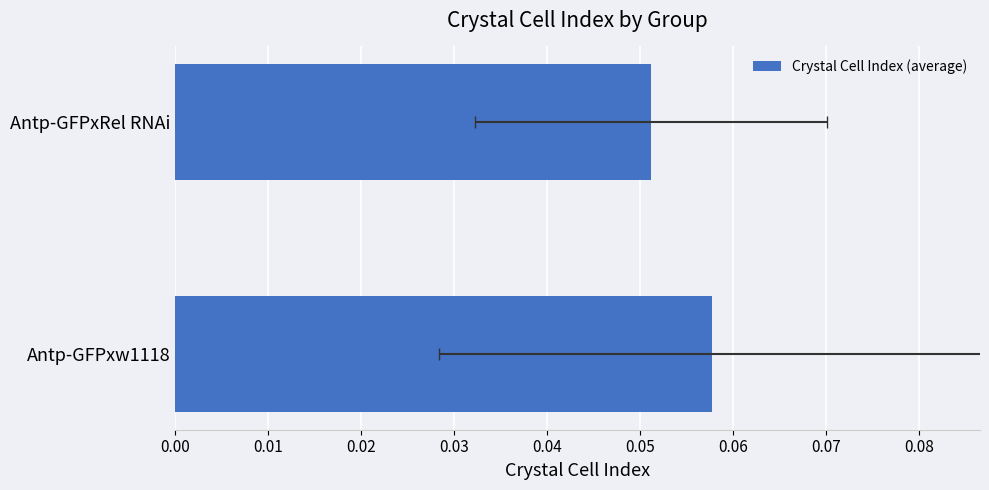

What is the smallest value displayed?

0.1